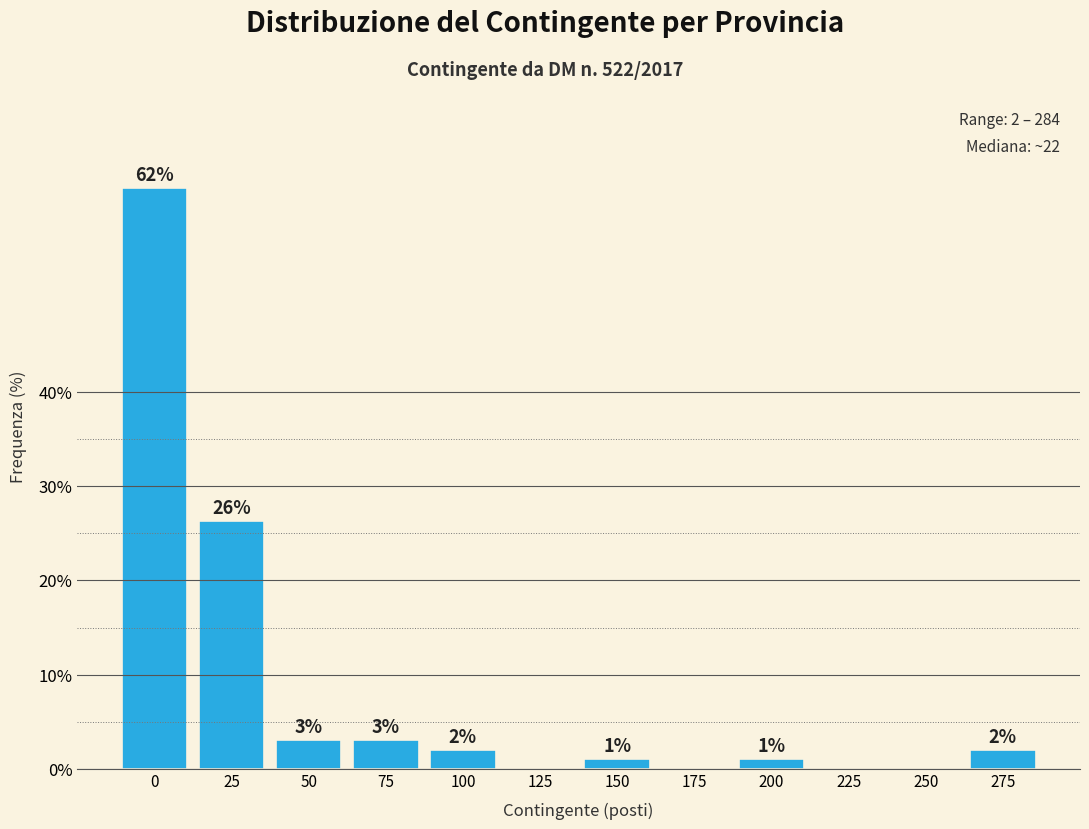

What is the change in value from 100 to 150?

-1.0